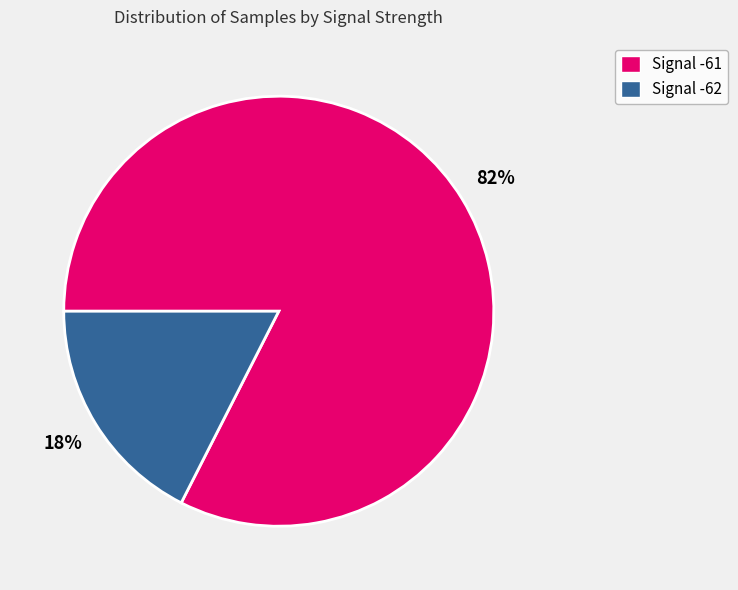

Is there a majority slice in this chart?

Yes